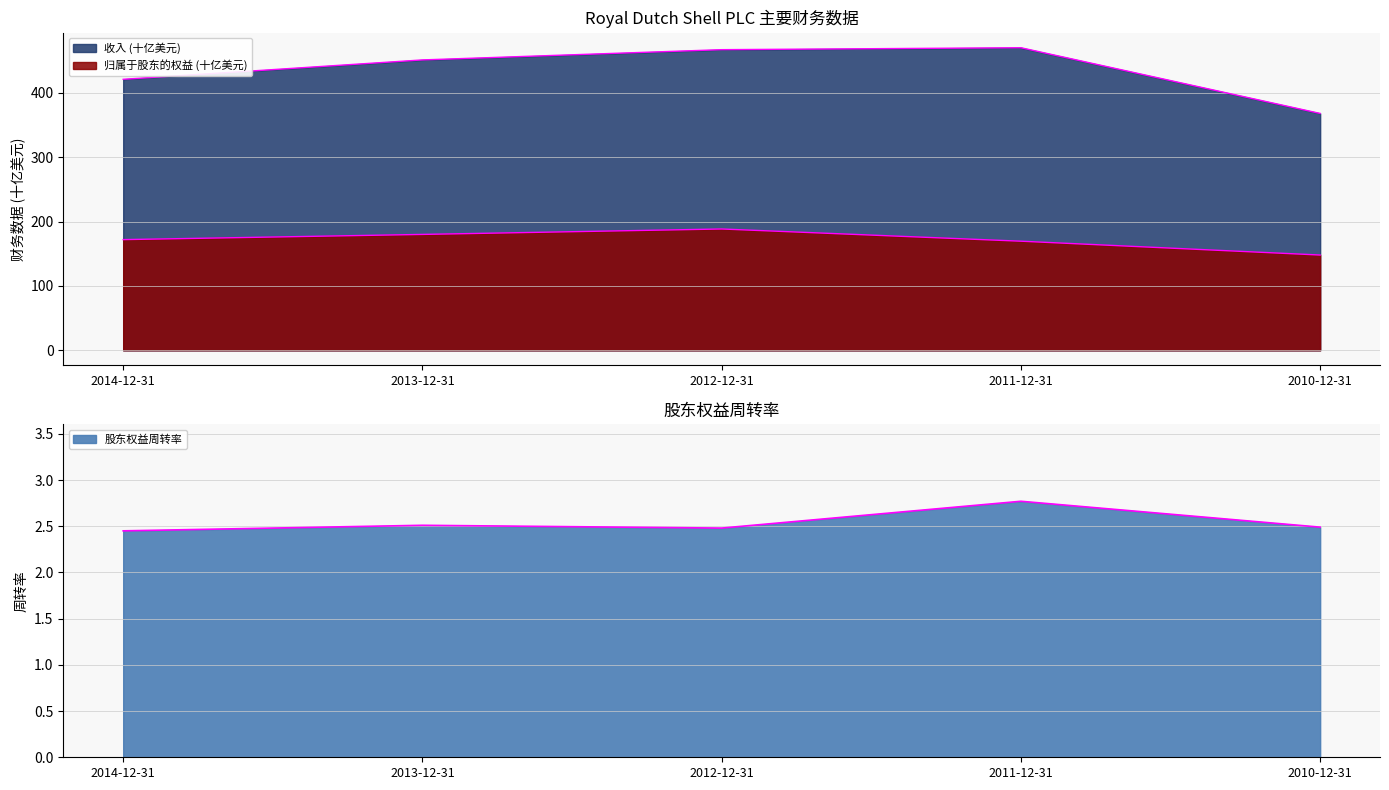

What is the sum of all 收入 values?

2177.7